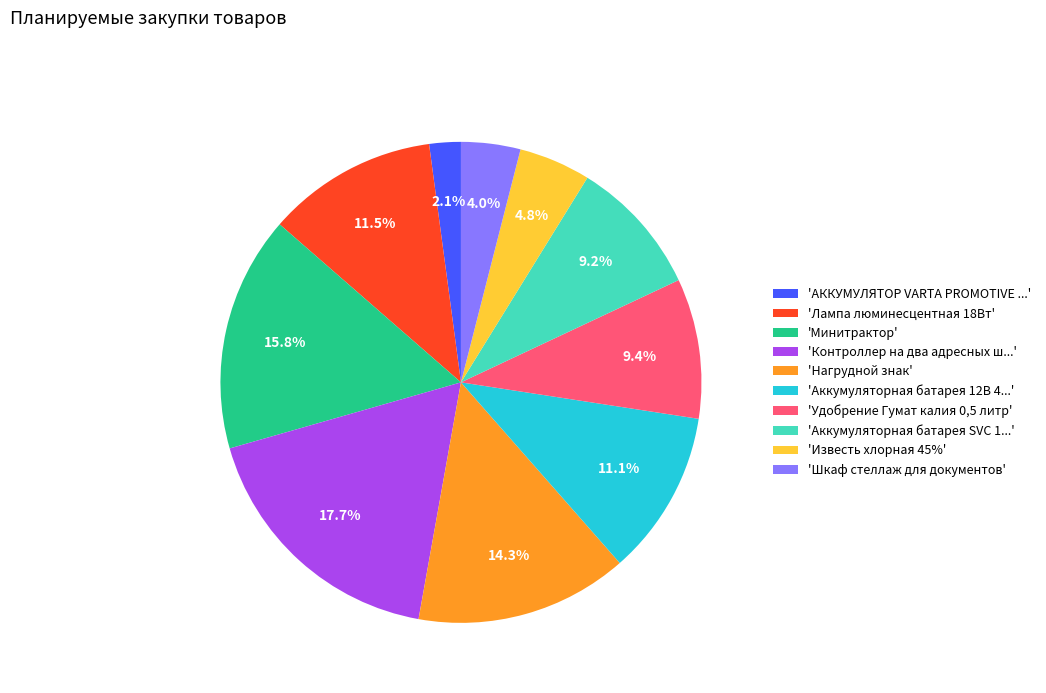

Does any single category account for the majority?

No